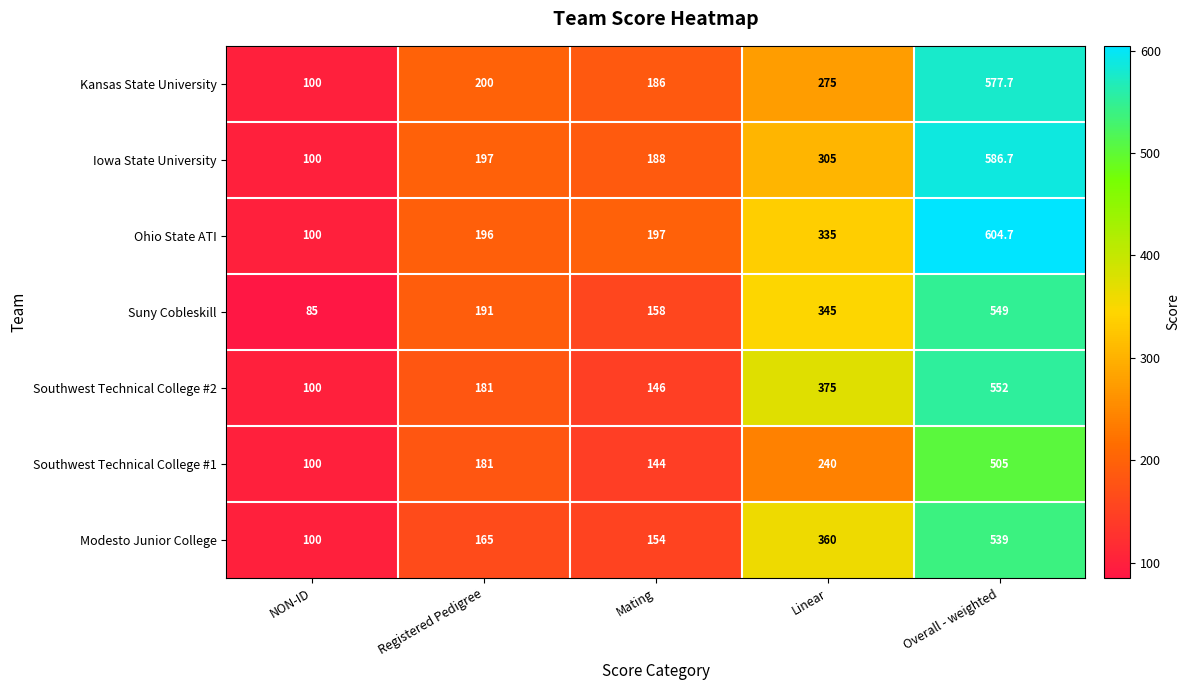

How many values in the Southwest Technical College #1 series are below 181?

2